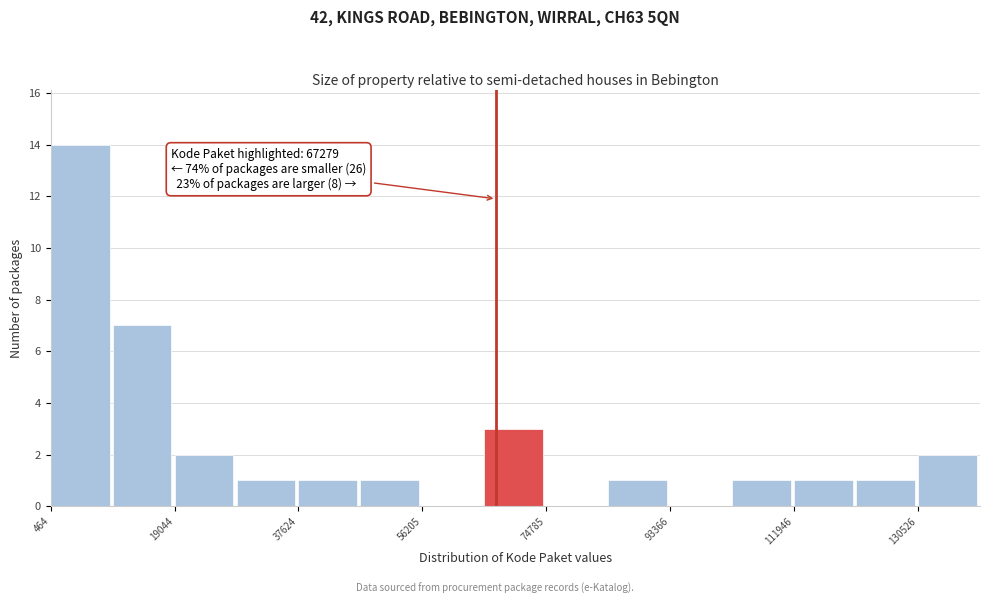

Which range on the x-axis has the tallest bar?

0 to 10000